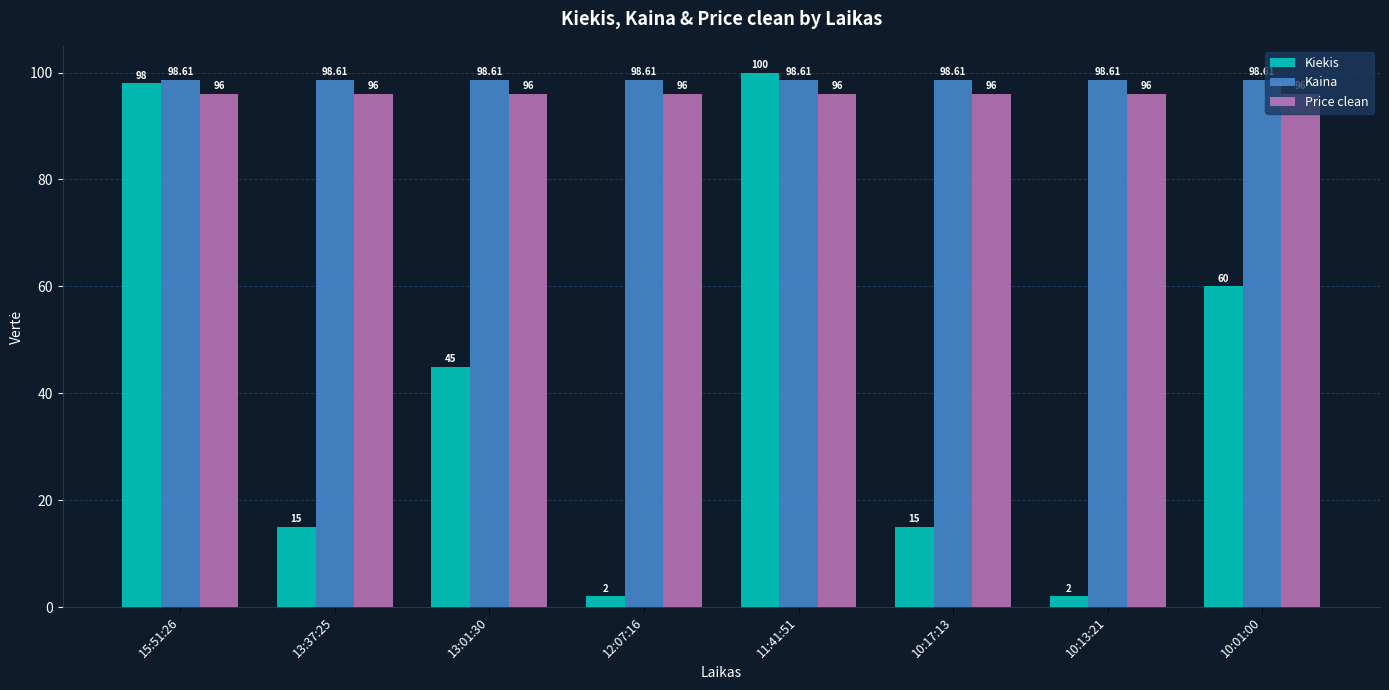

Rank the series by their maximum value, from lowest to highest.

Price clean, Kaina, Kiekis